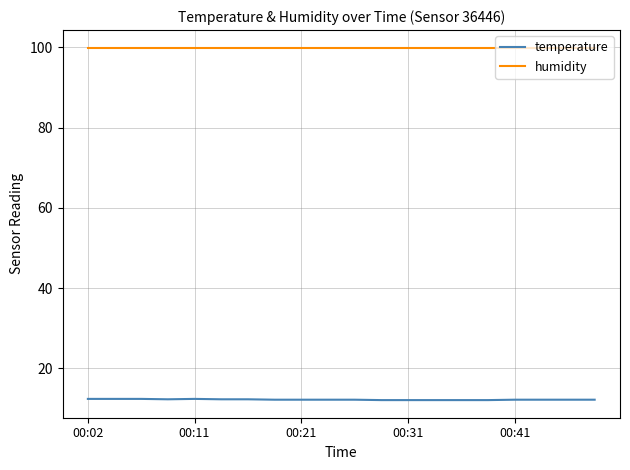

Does the chart have visible grid lines?

Yes